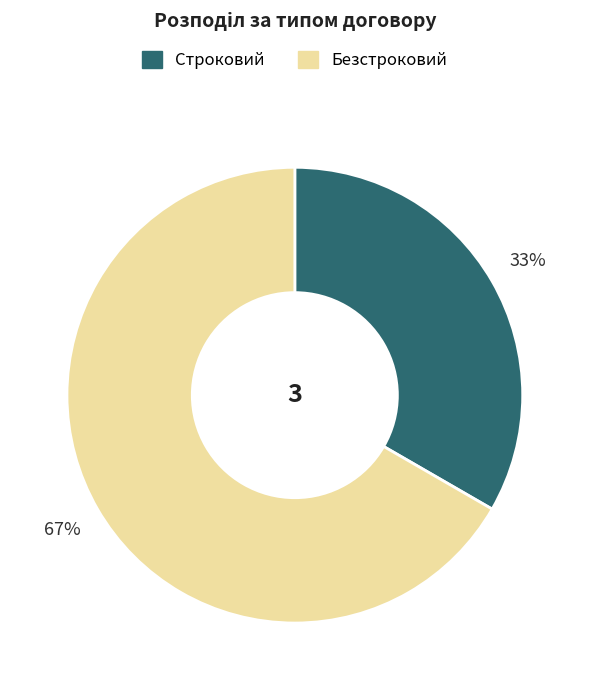

How many slices are in this pie chart?

2